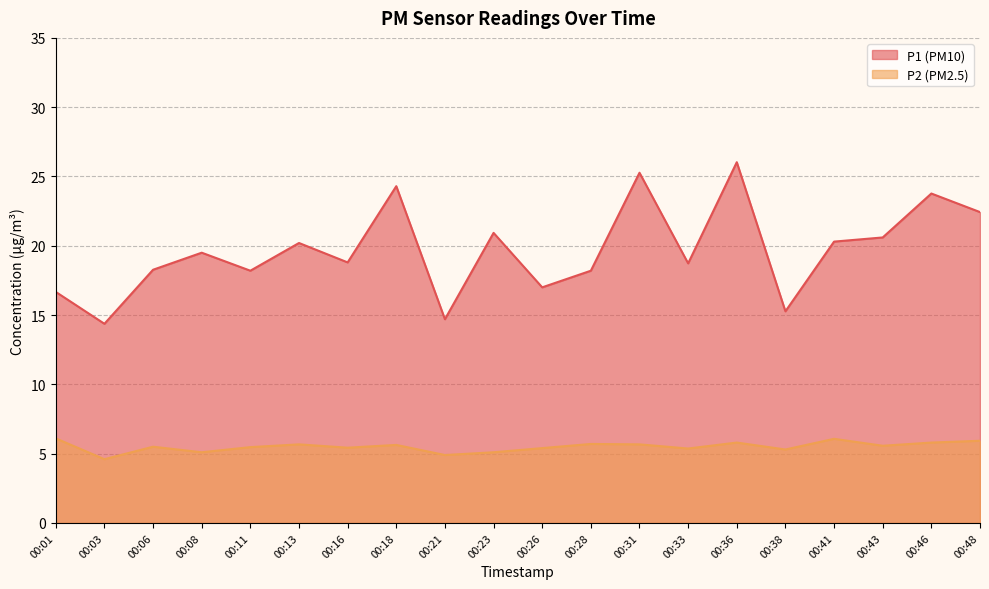

What is the value of the P1 point at the 20th from the left?

22.4